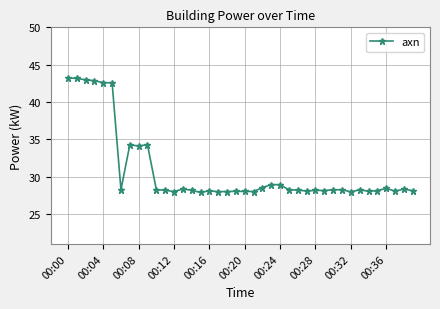

What is the average value?

30.9